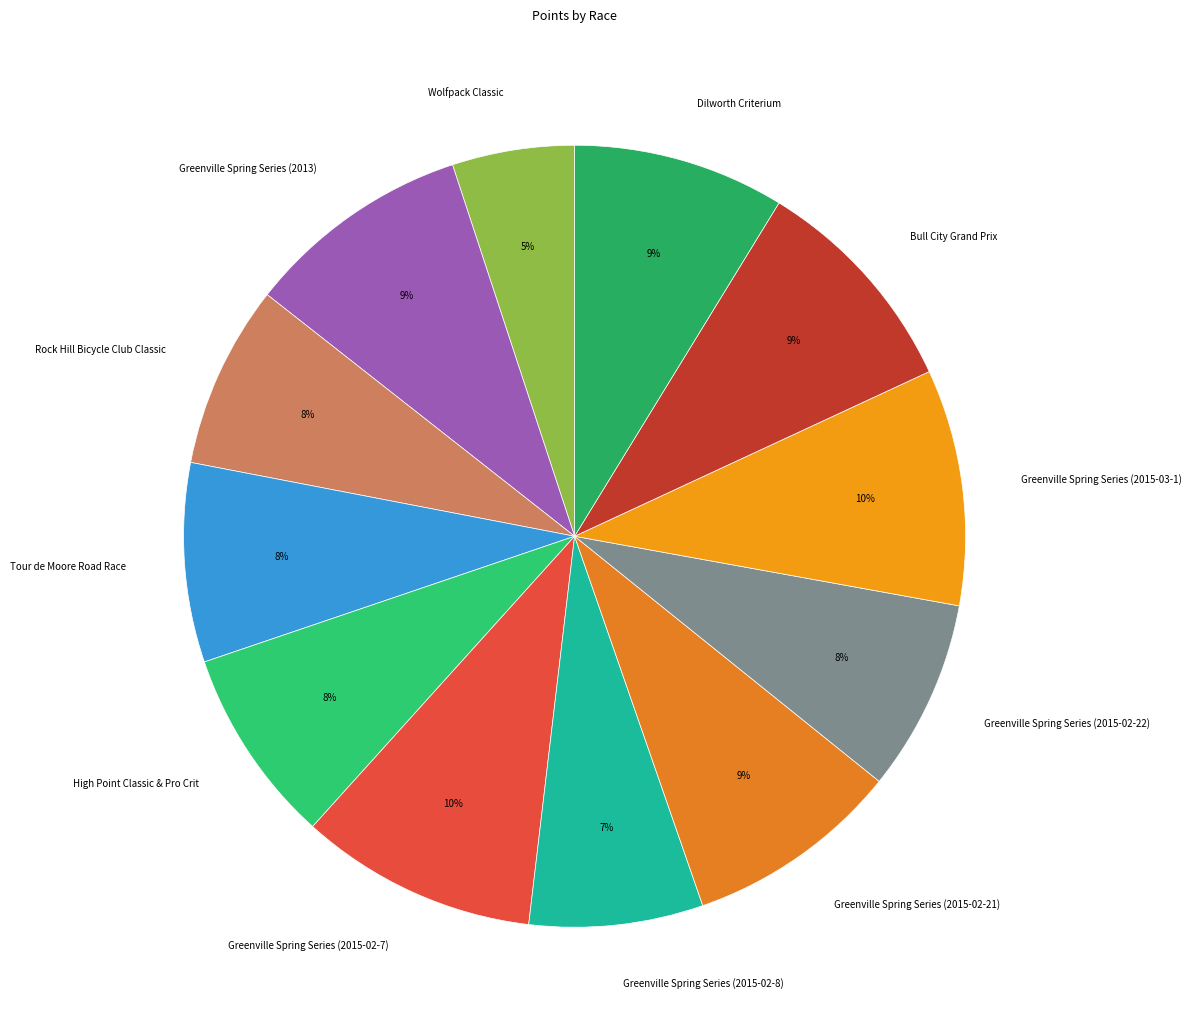

To the nearest percent, what percentage of the pie is Greenville Spring Series (2015-02-8)?

7%